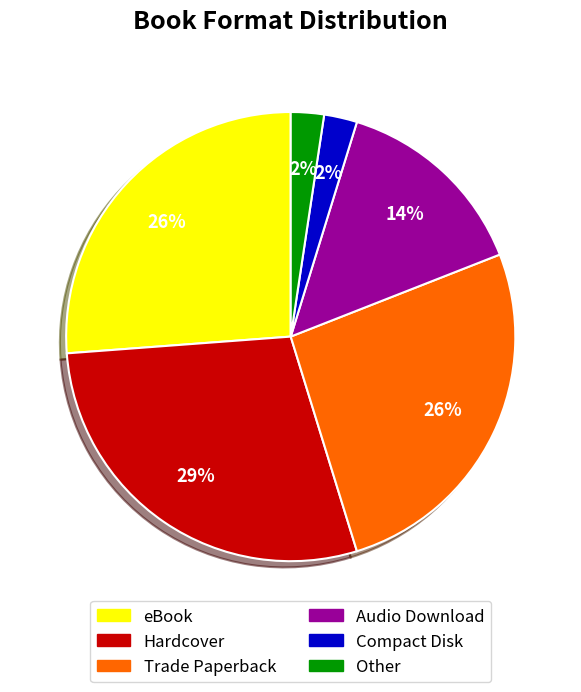

Is the sum of Compact Disk and Other greater than half?

No